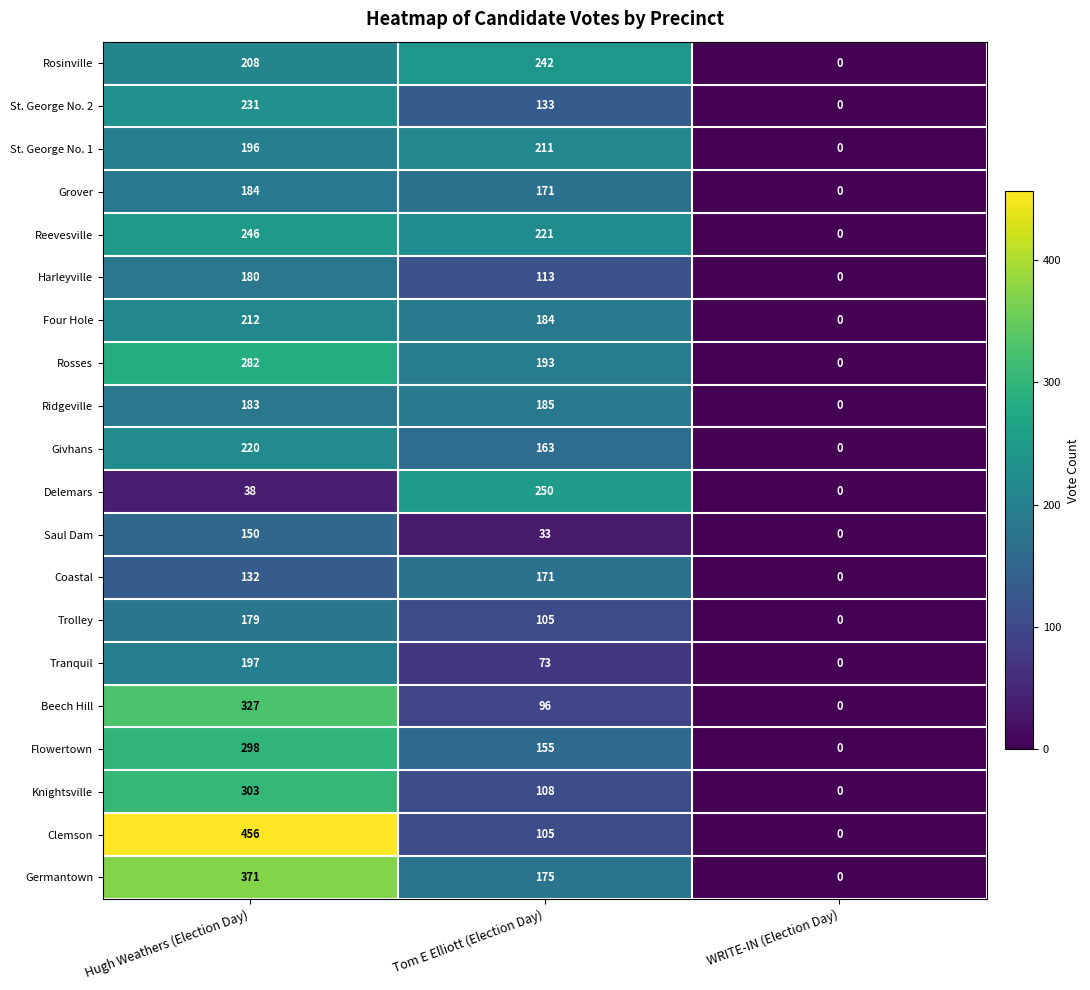

Between Hugh Weathers (Election Day) and WRITE-IN (Election Day), which series saw the biggest shift?

Clemson